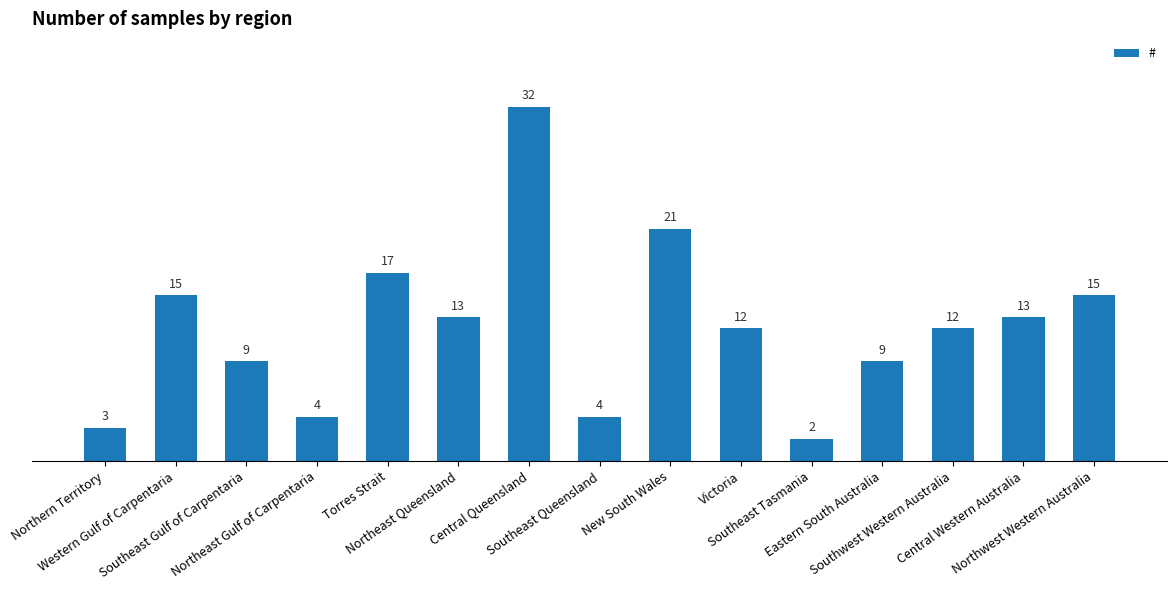

Where does the data first go above 12?

Western Gulf of Carpentaria